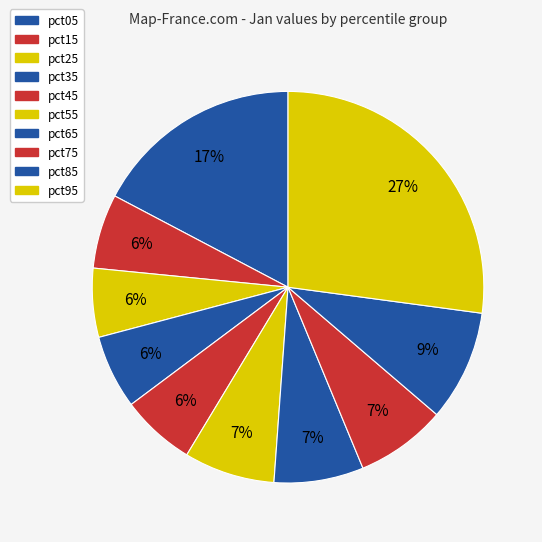

Is it true that pct95 is 18% of the pie?

False